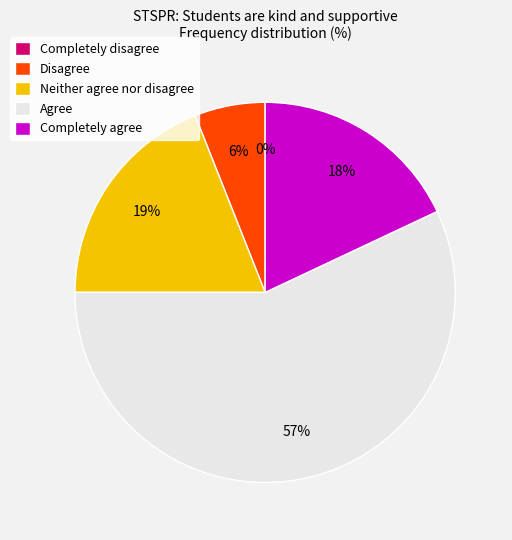

What is the largest slice in the pie chart?

Agree